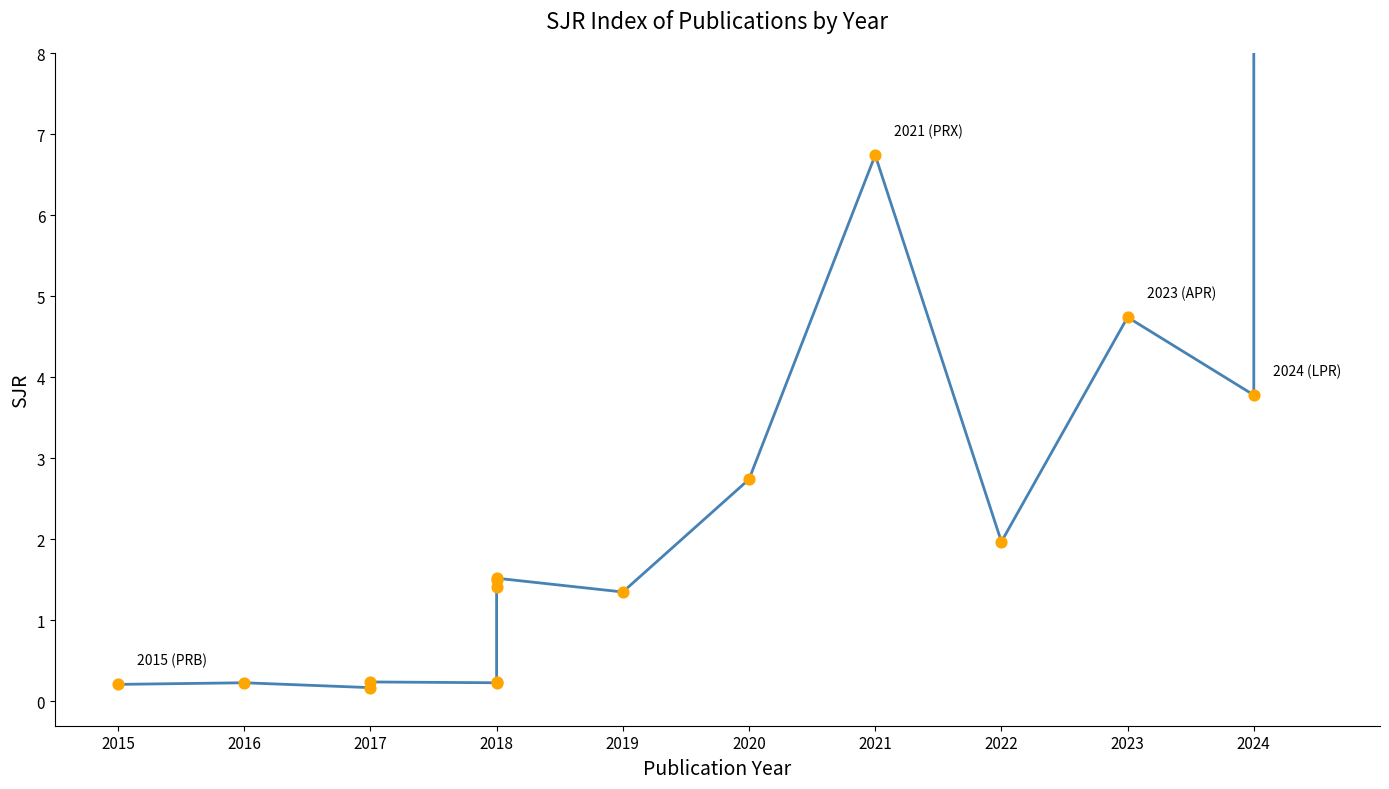

Approximately how many times larger is the value at 2020 compared to 2018?

1.8